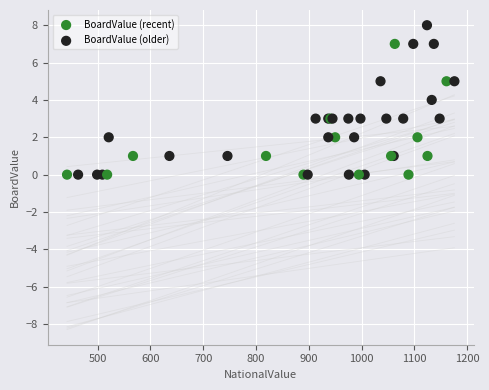

Which series contains the highest Y value?

BoardValue (recent)